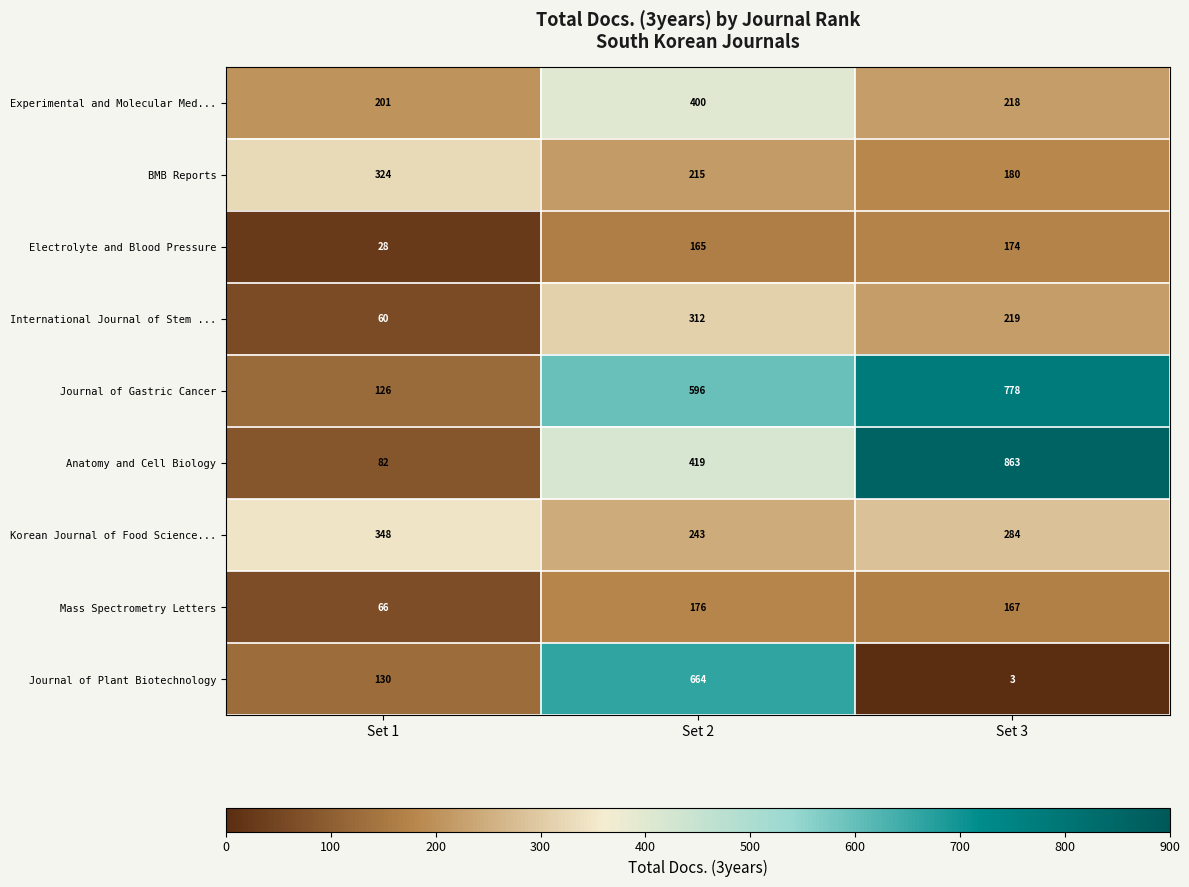

What is the sum of the Mass Spectrometry Letters values at Set 1 and Set 2?

242